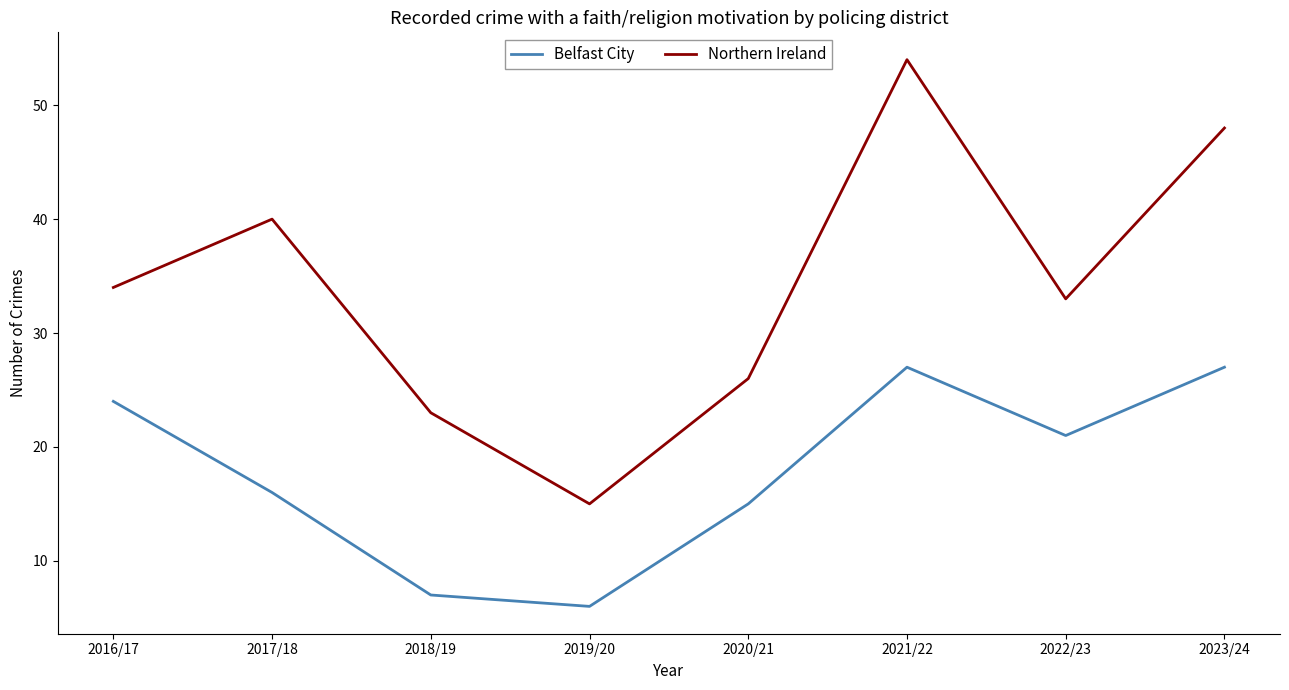

Which category has the lowest value across all series?

2019/20